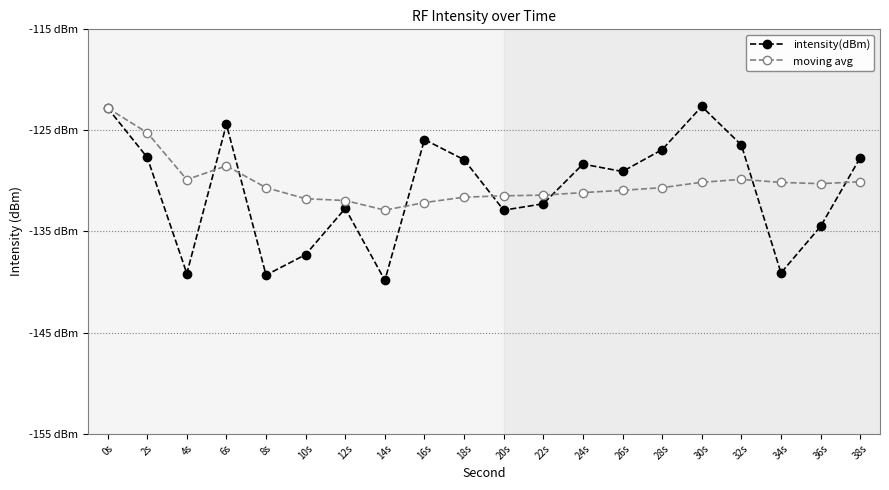

How many interior local peaks does the moving avg series have?

2